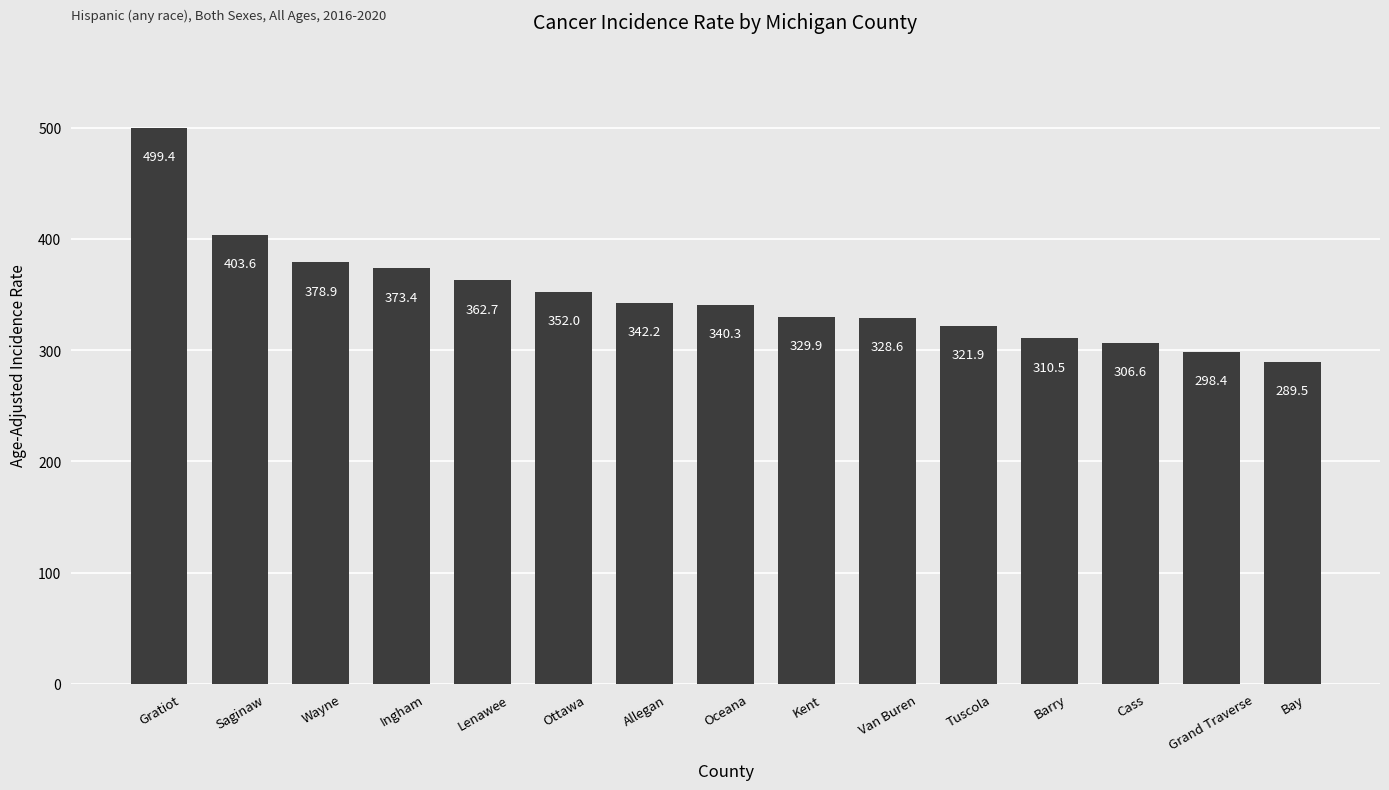

Count the number of values greater than 340.

8